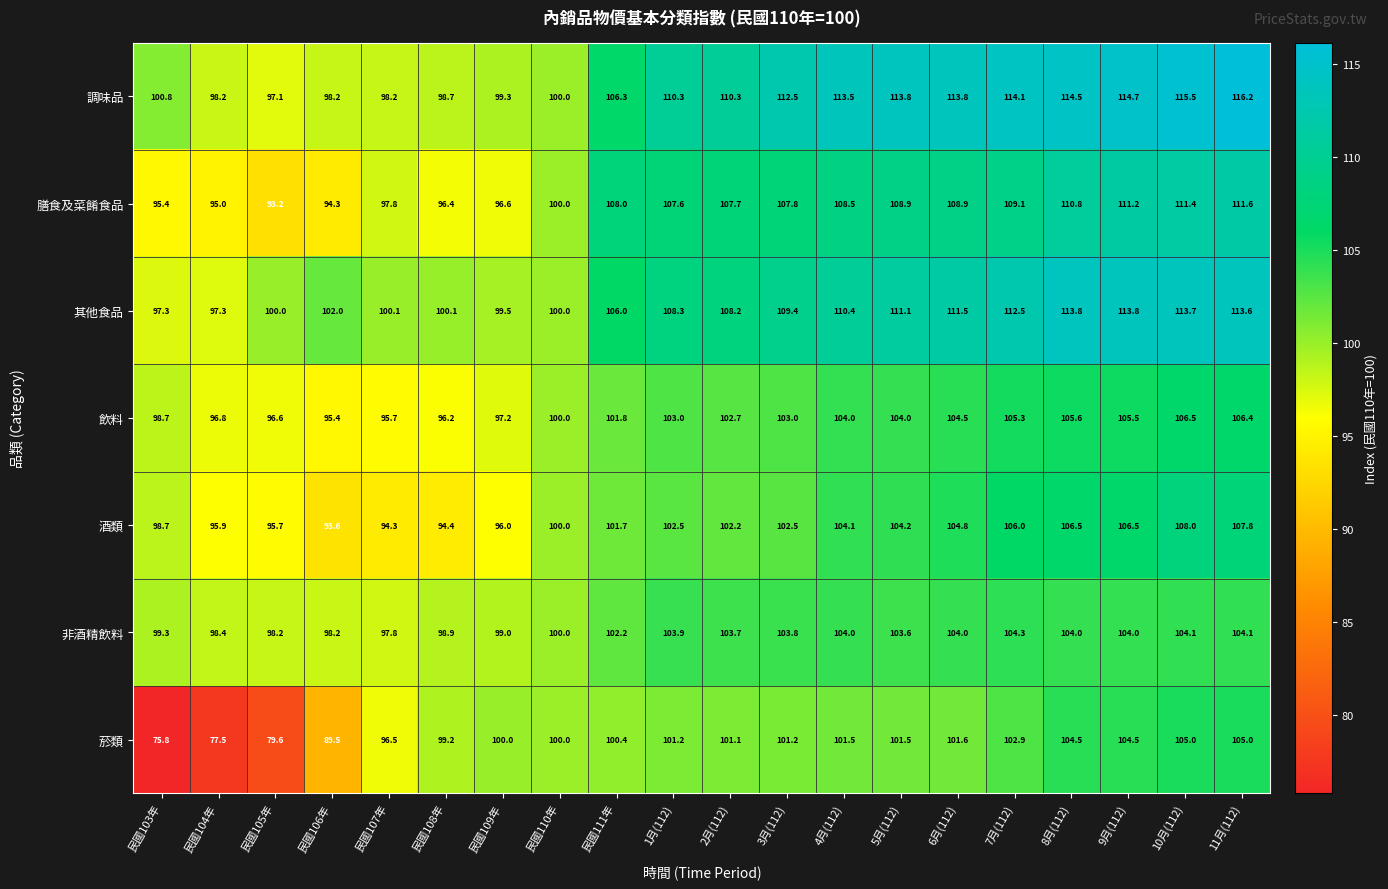

Where is 菸類 nearest to the value 90?

民國106年